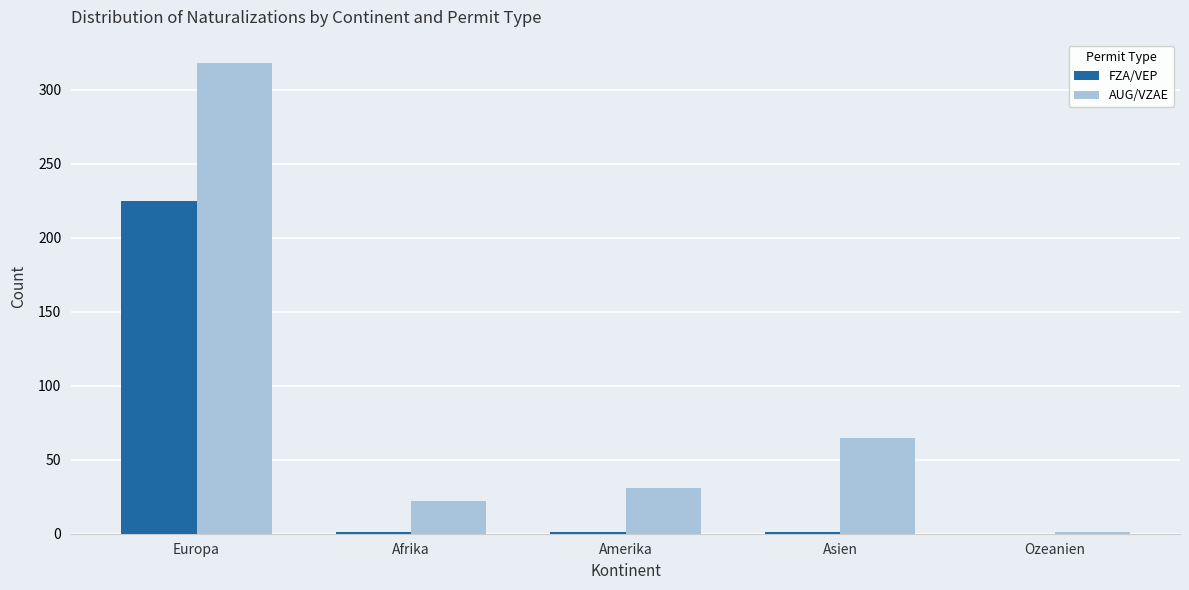

True or false: AUG/VZAE has a value of 222 at Europa.

False